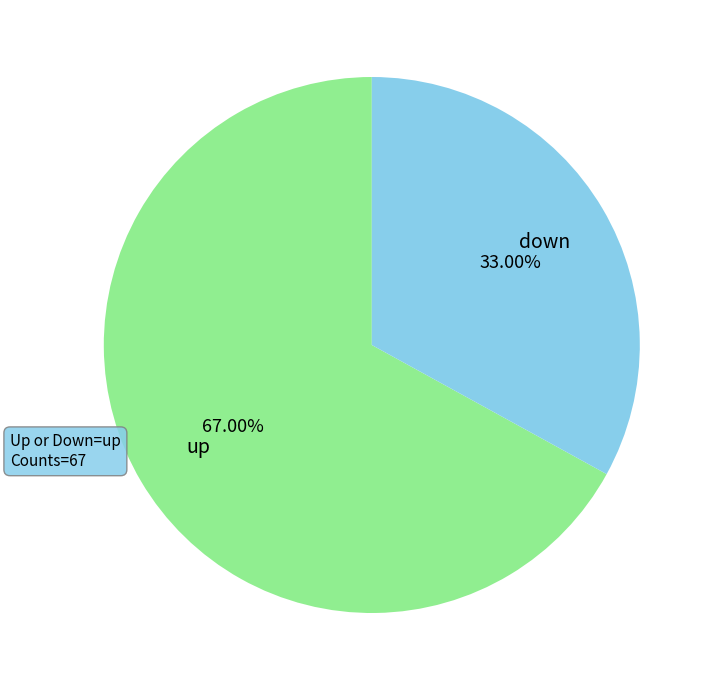

Does up account for over 50% of the chart?

Yes